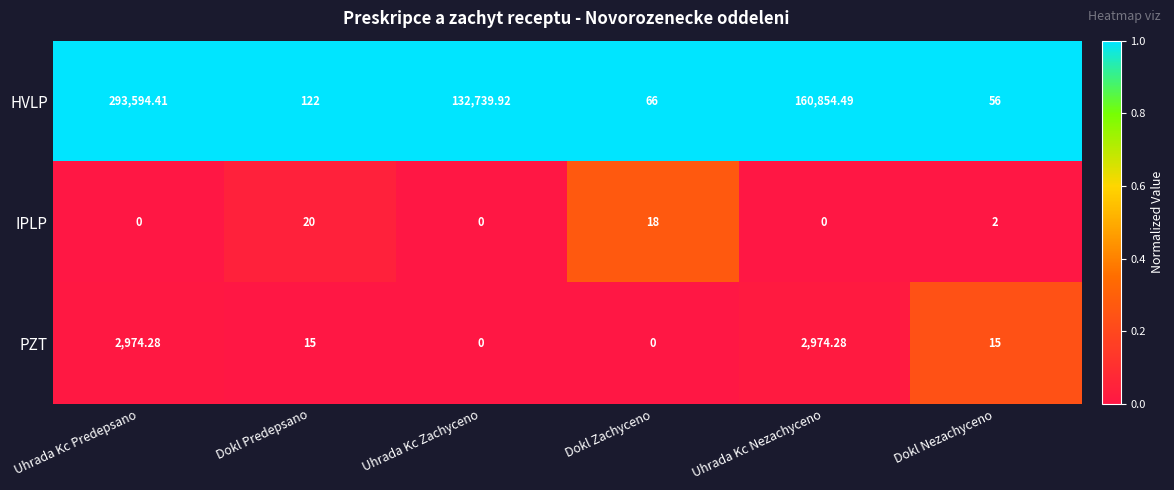

Is the value of IPLP at Dokl Zachyceno greater than the value of PZT at Dokl Predepsano?

Yes